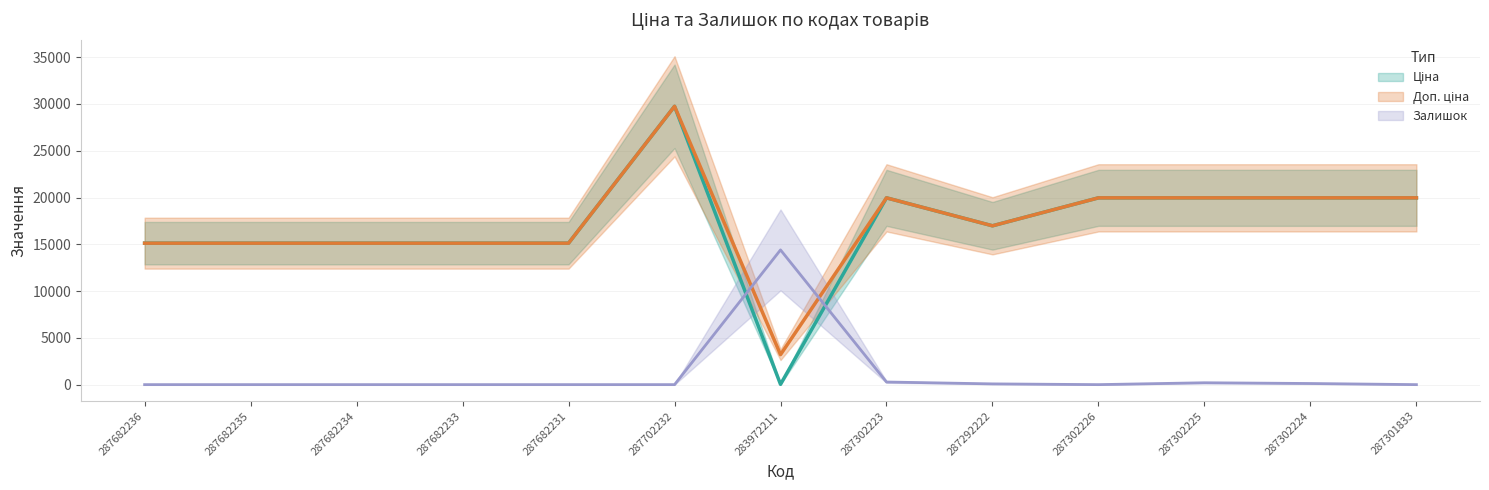

At which label does Ціна first exceed 16976?

287702232